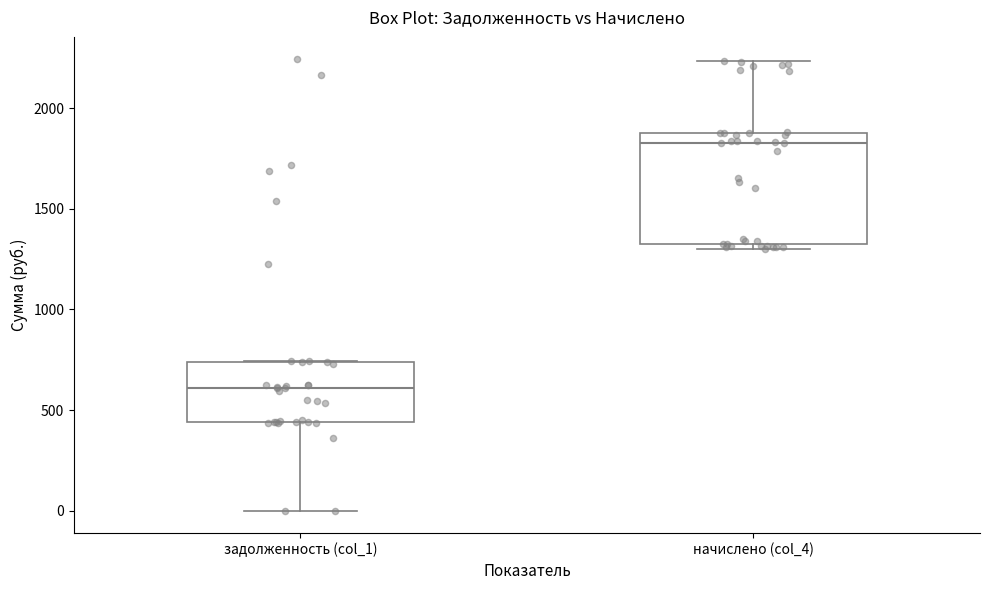

Which box is the tallest, from its lower edge to its upper edge?

начислено (col_4)